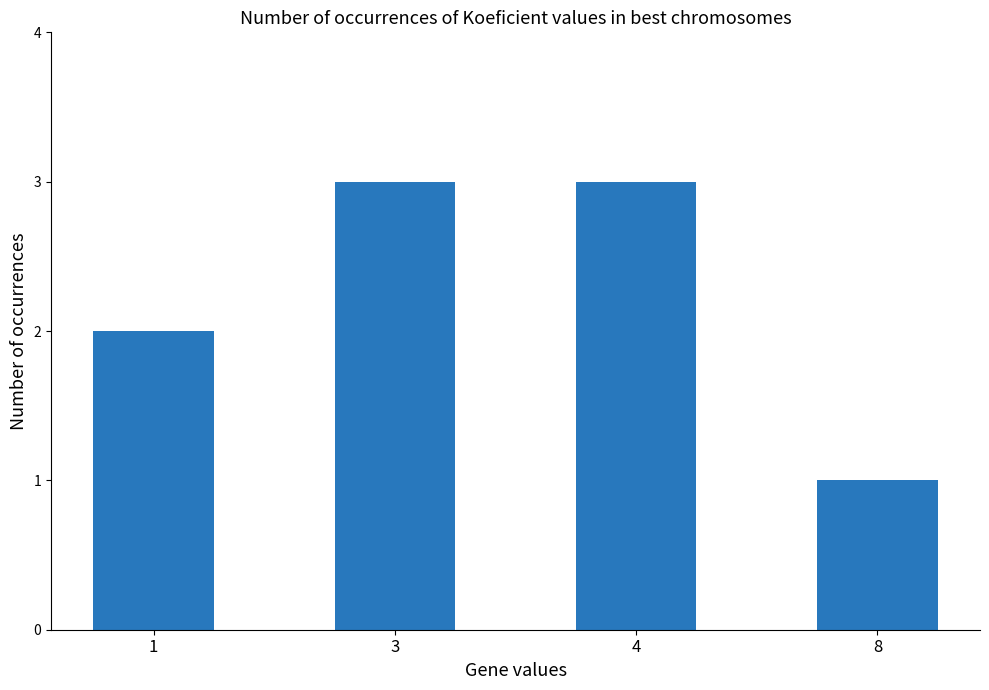

What is the value of the 1st bar from the left?

2